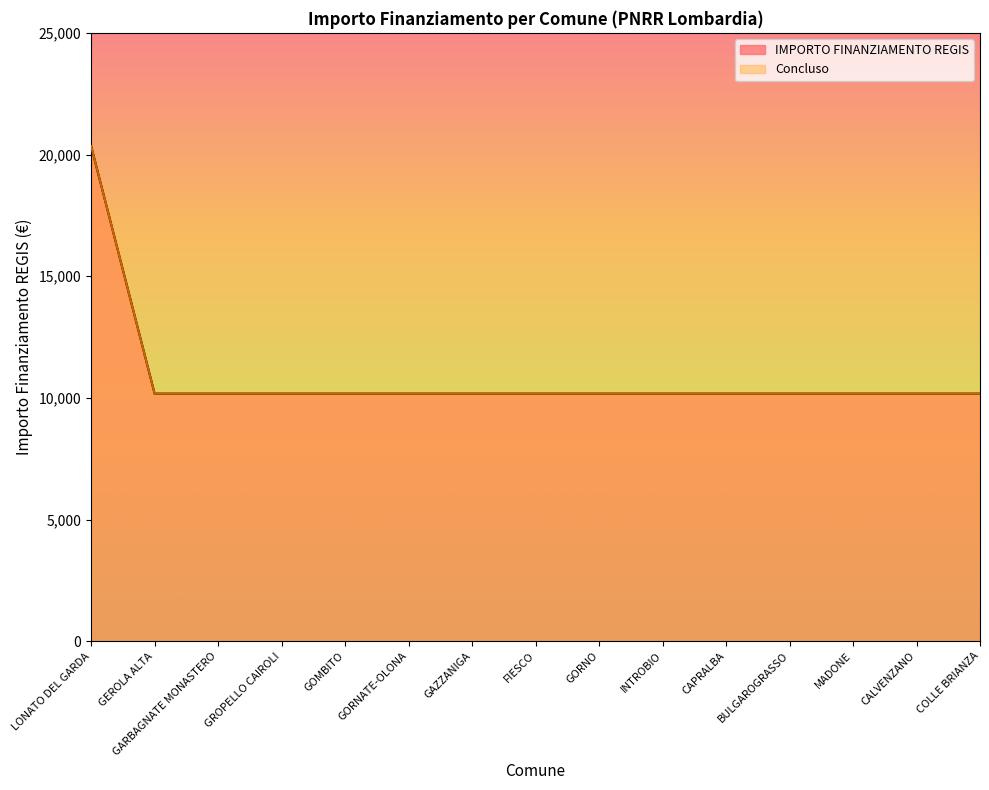

At which category does the chart reach its peak across all series?

LONATO DEL GARDA